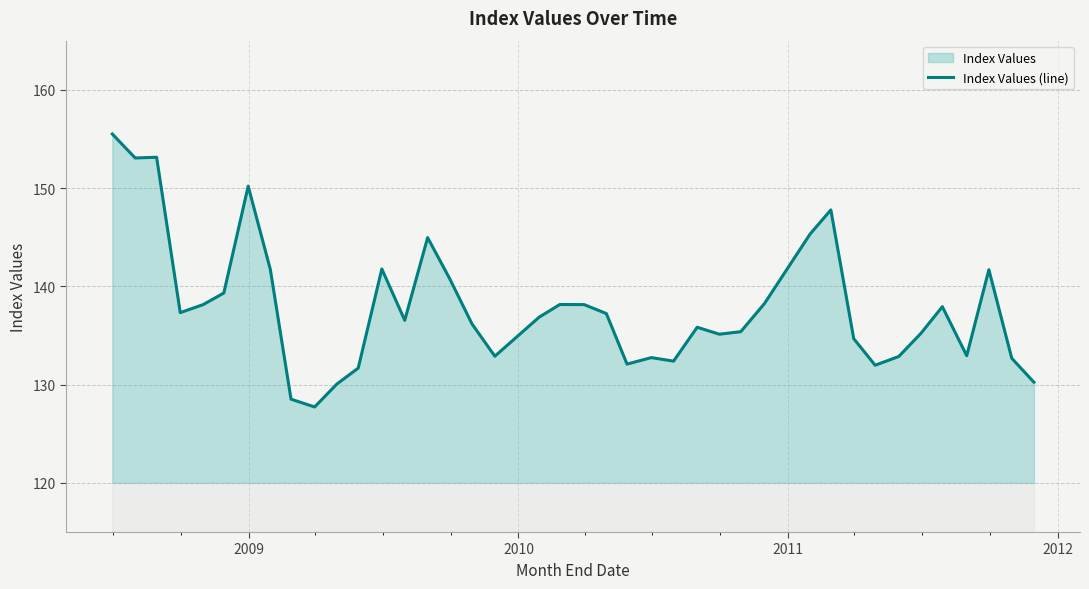

What is the smallest value displayed?

127.7